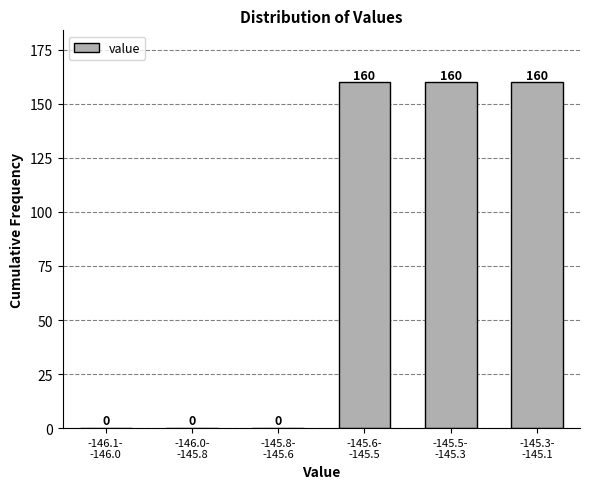

What is the greatest value displayed?

160